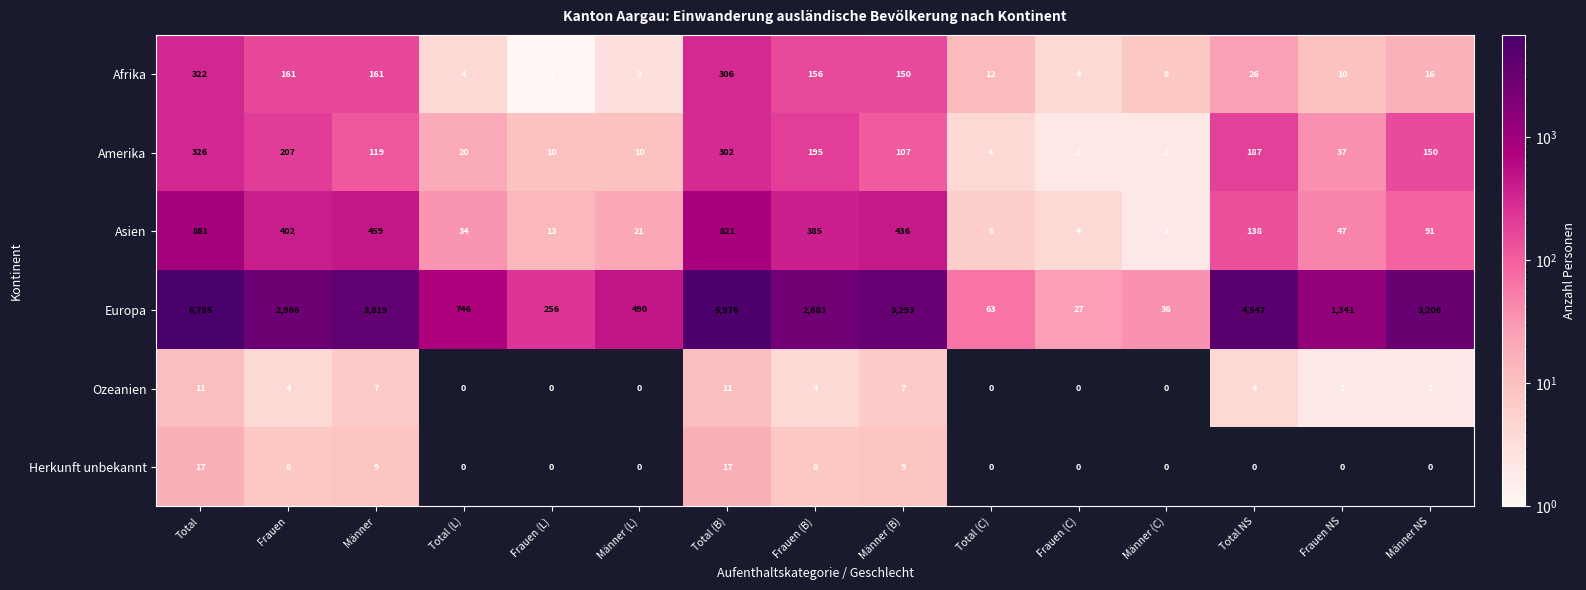

What is the maximum value shown in the chart?

6785